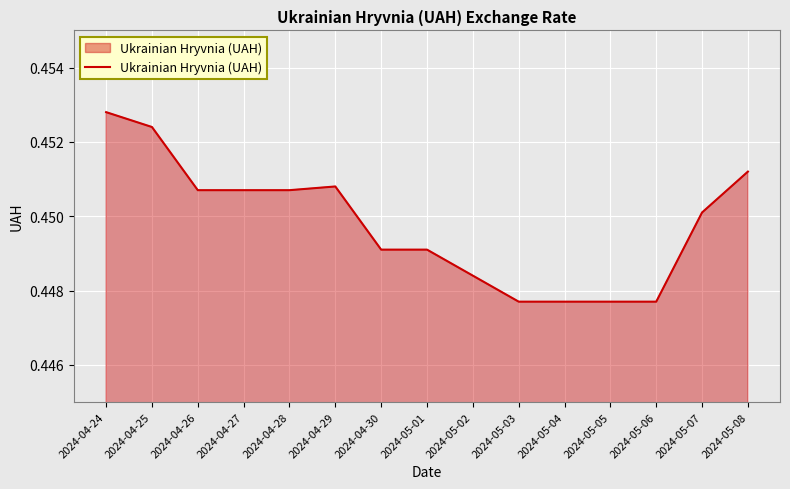

Which category has the highest value across all series?

2024-04-24